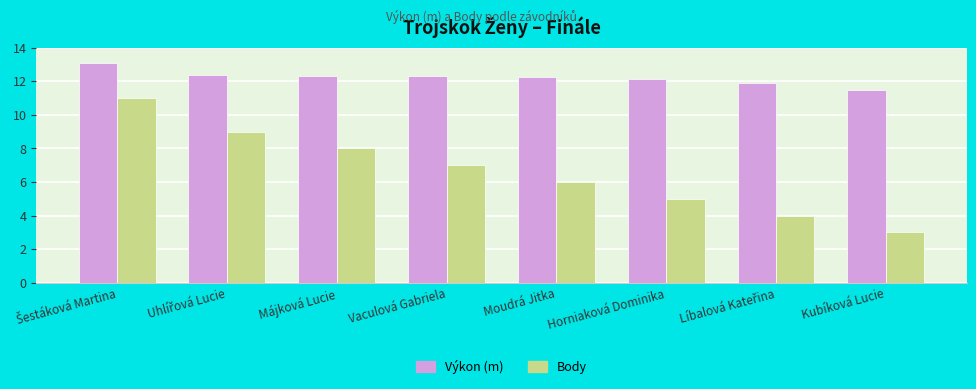

What is the maximum value for Body?

11.0